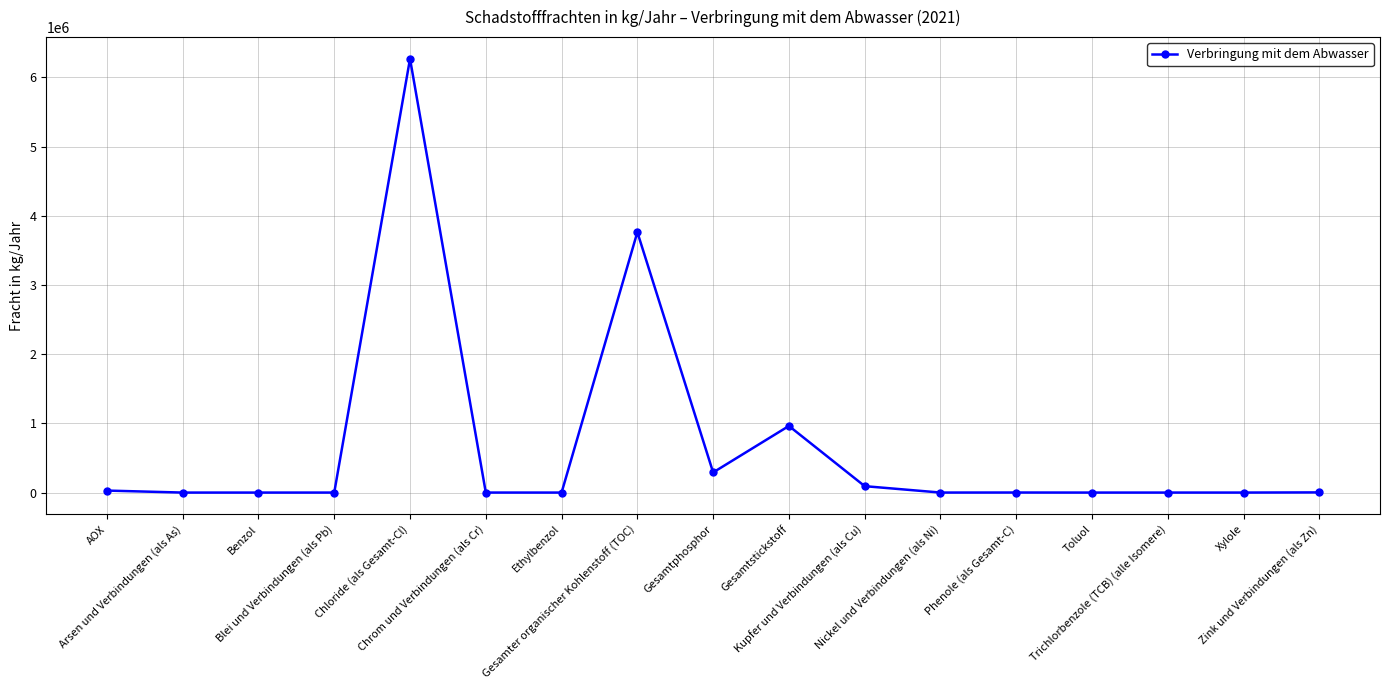

What is the change in value from Benzol to Ethylbenzol?

+9